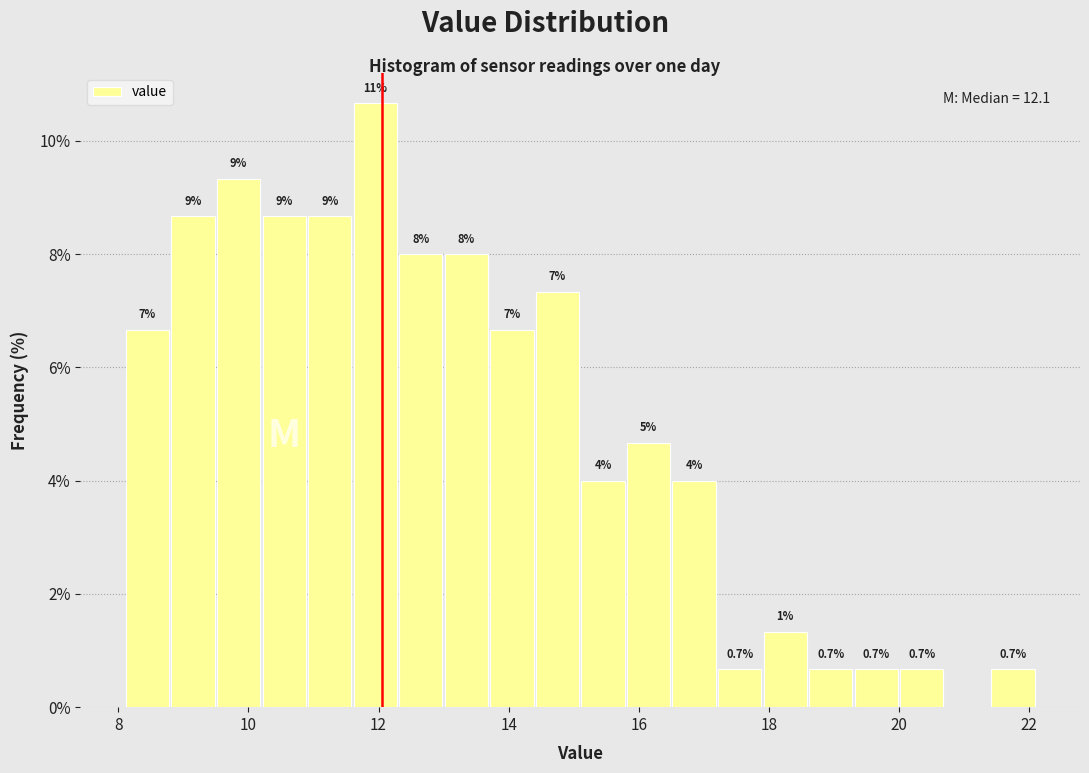

Around what value on the x-axis is the tallest bar? Give the approximate position of its centre, as read against the axis.

12.0